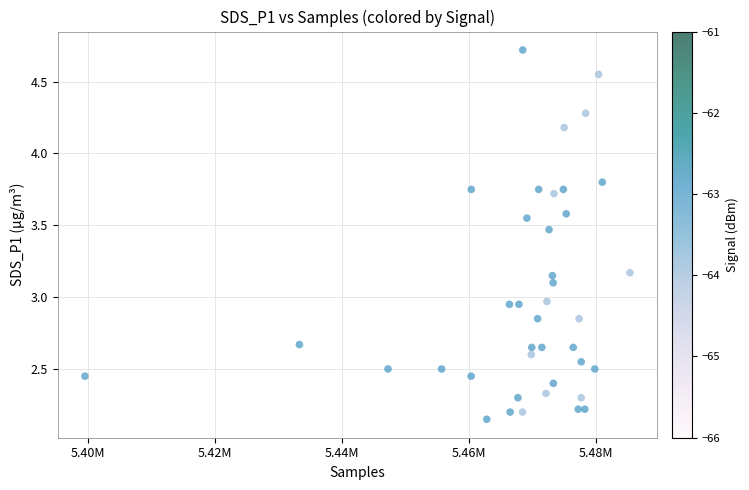

What is the range of X values (max minus min)?

85871.0